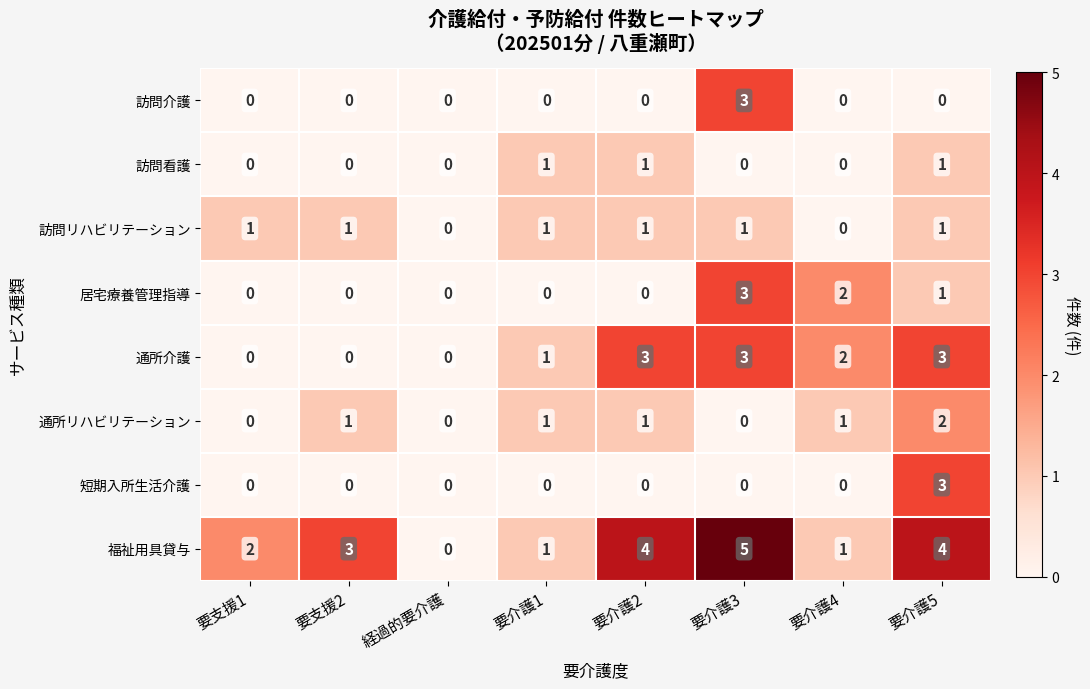

What is the total value across all series at 要介護4?

6